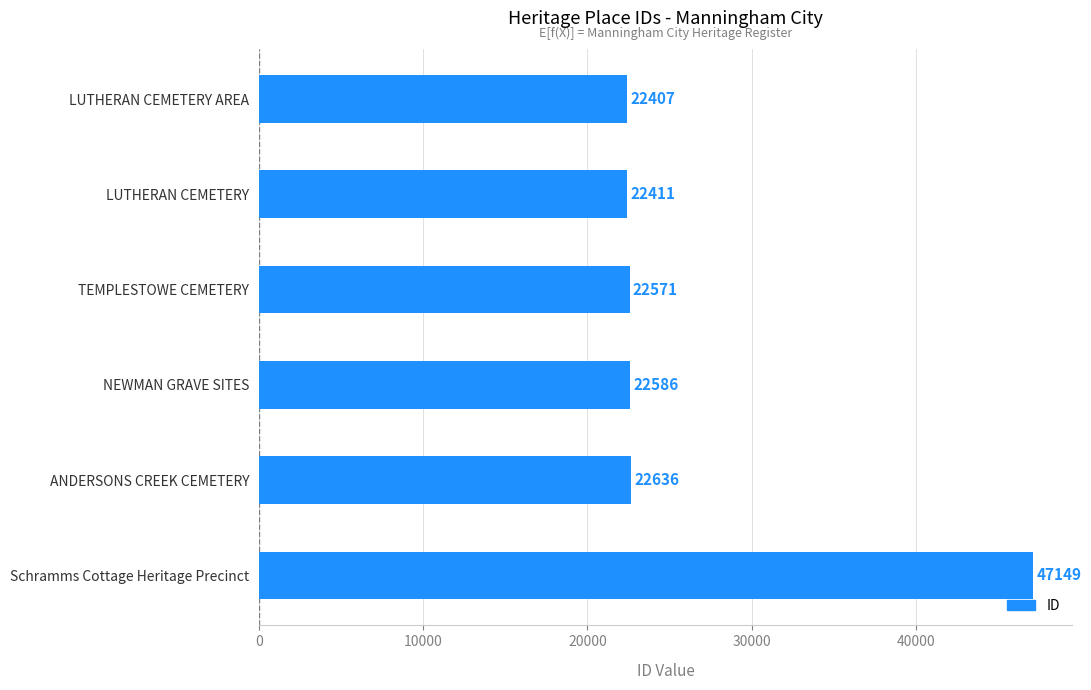

How many bars are there in total?

6